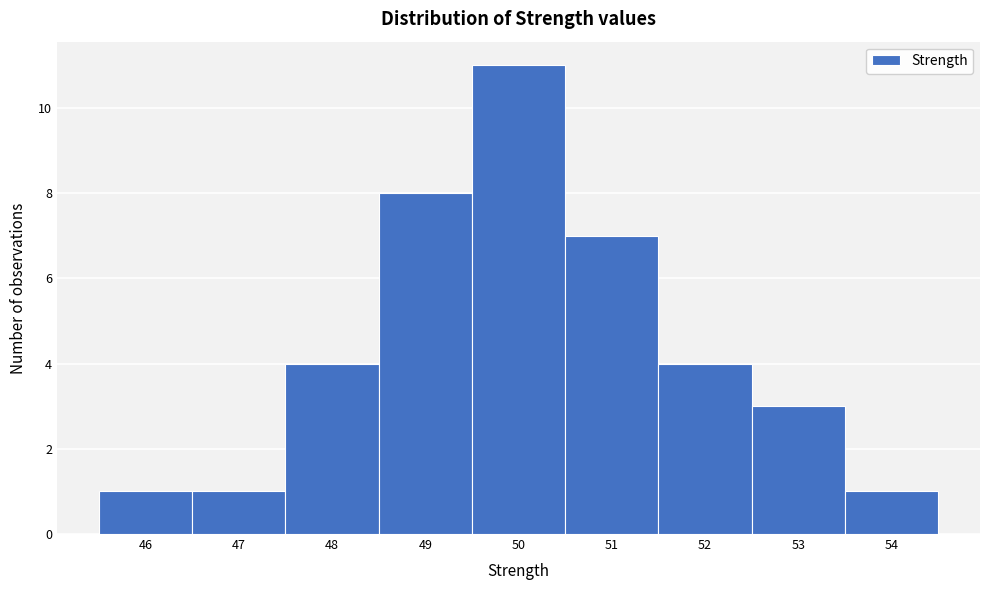

Reading left to right, transcribe all the data shown in this chart.

1	1	4	8	11	7	4	3	1